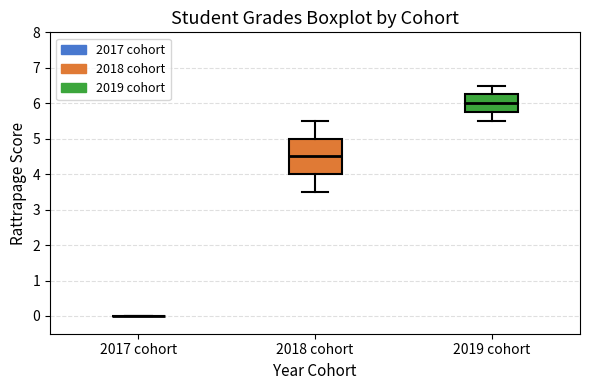

Reading left to right, transcribe this box plot: for each box, give where its median line is, the range the box spans, and where its two whiskers end, as read against the y-axis. The values are not printed on the chart, so give them approximately, as read against the axis.

2017 cohort: box collapsed to a line at 0.0, whiskers 0.0 to 0.0
2018 cohort: median 4.5, box 4.0 to 5.0, whiskers 3.5 to 5.5
2019 cohort: median 6.0, box 5.8 to 6.3, whiskers 5.5 to 6.5